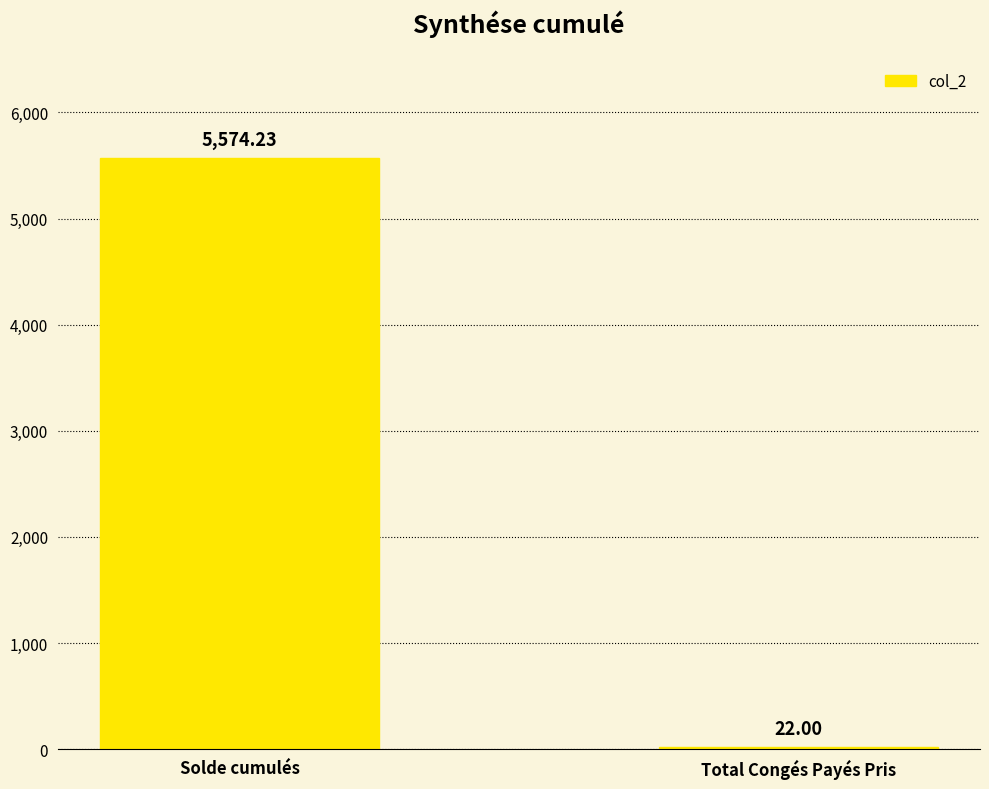

Are the bars horizontal?

No